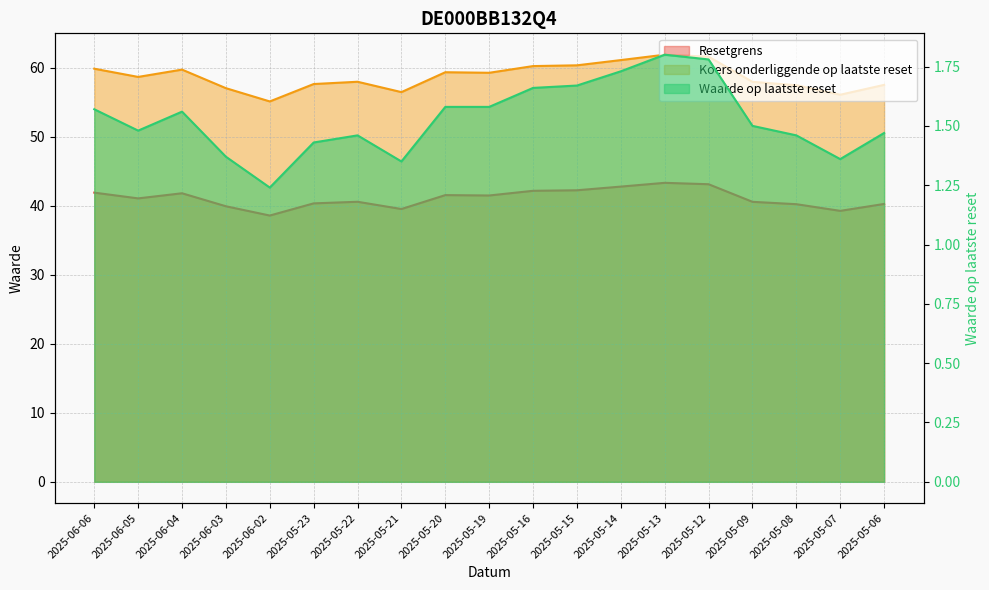

Which has a higher value, 2025-05-15 or 2025-05-08?

2025-05-15